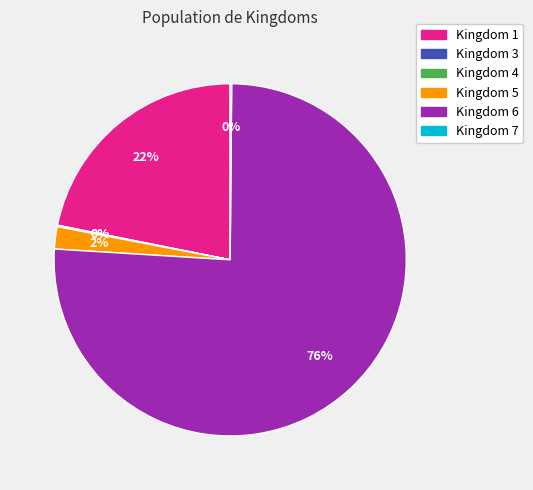

Is there a majority slice in this chart?

Yes